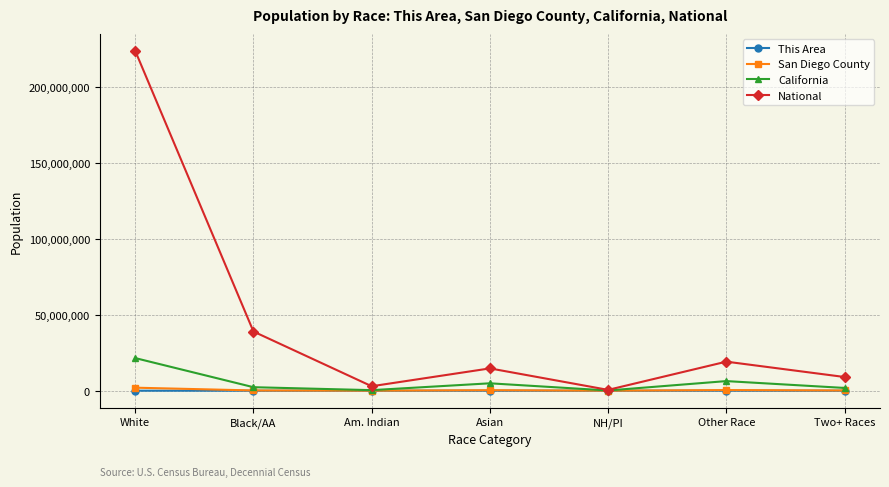

The San Diego County series shows 1981442 at White. True or false?

True